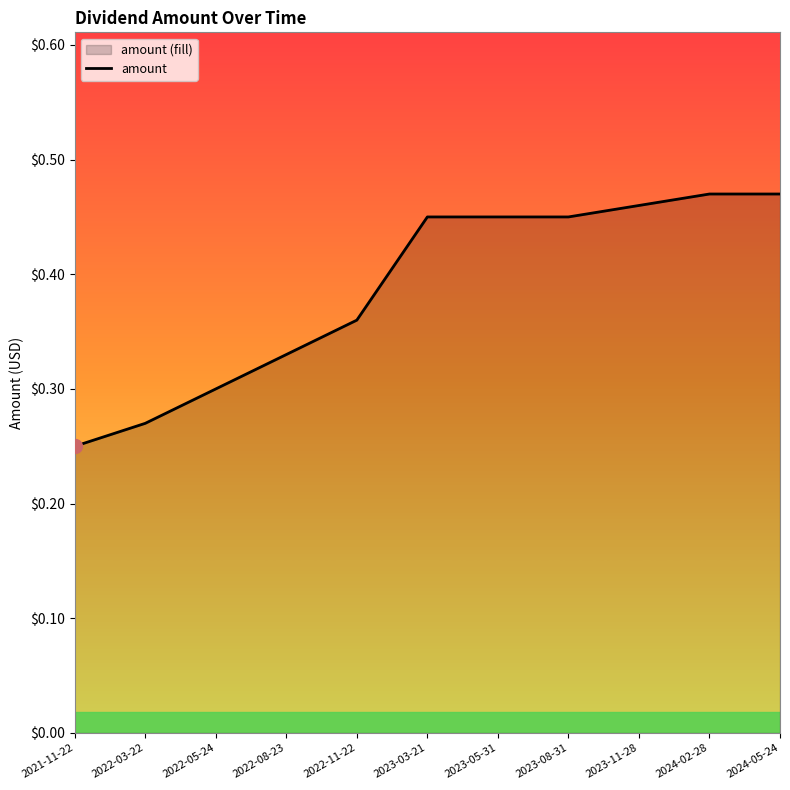

The value at 2024-02-28 is 0.5. True or false?

True